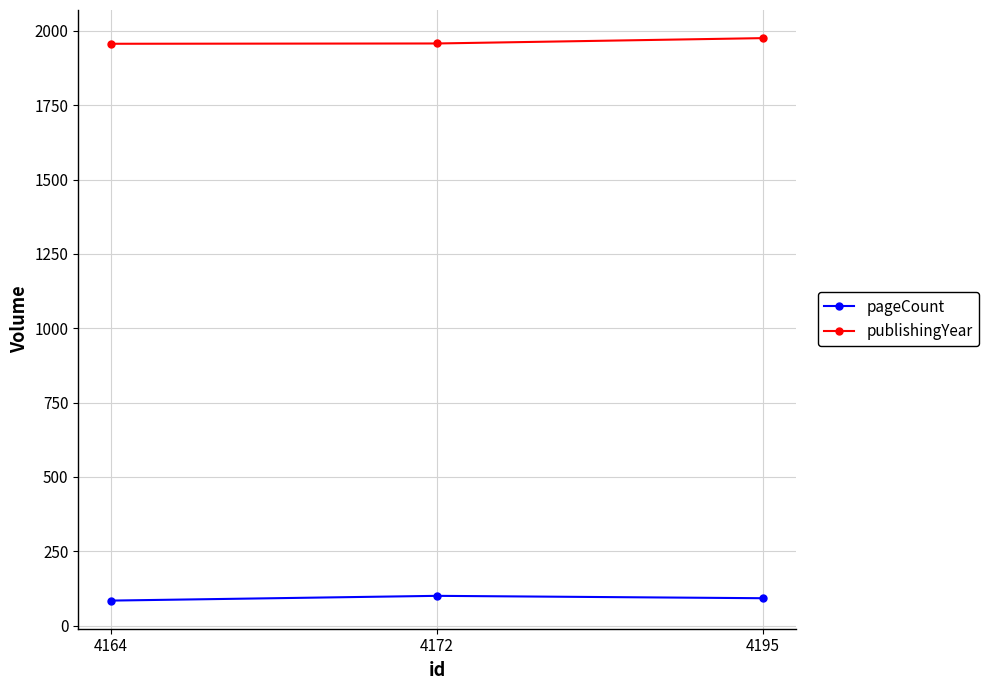

Is the value of publishingYear at 4195 greater than the value of pageCount at 4195?

Yes